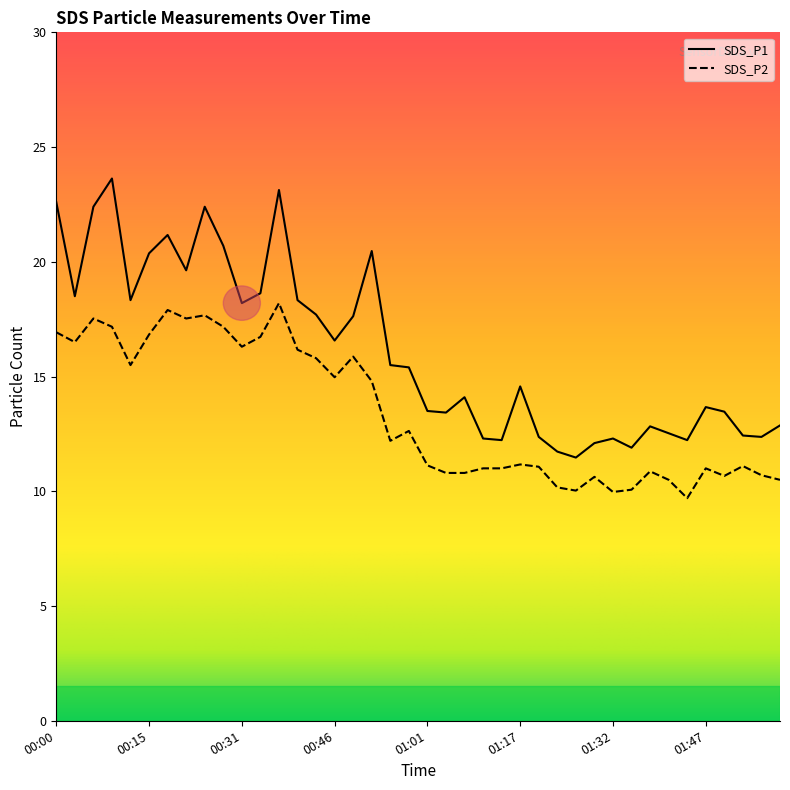

List the series in order of their overall mean, highest first.

SDS_P1, SDS_P2